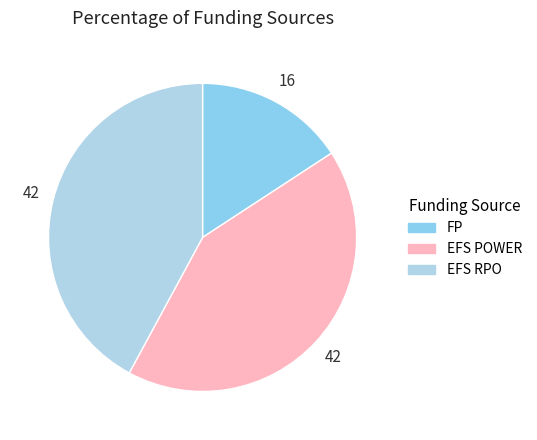

Does FP account for over 50% of the chart?

No